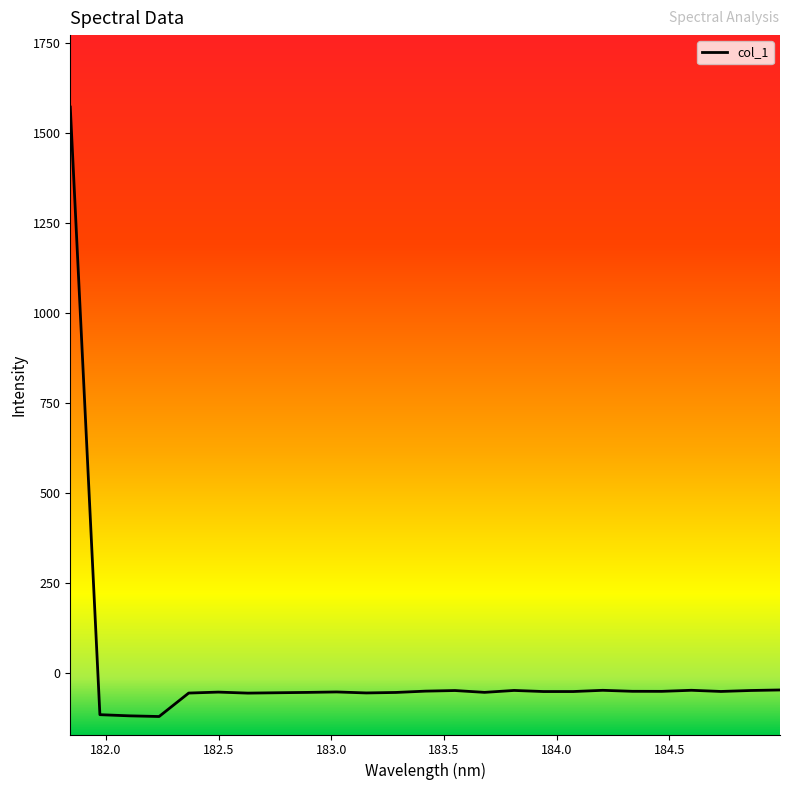

How many lines are shown in the chart?

1